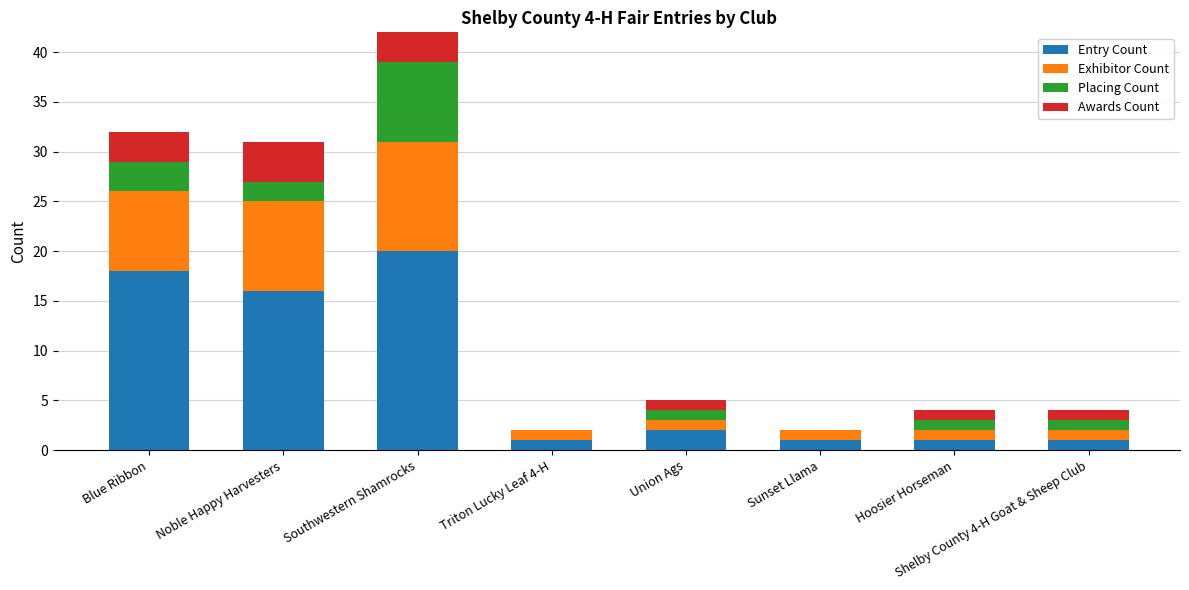

At which category does the chart reach its peak across all series?

Southwestern Shamrocks